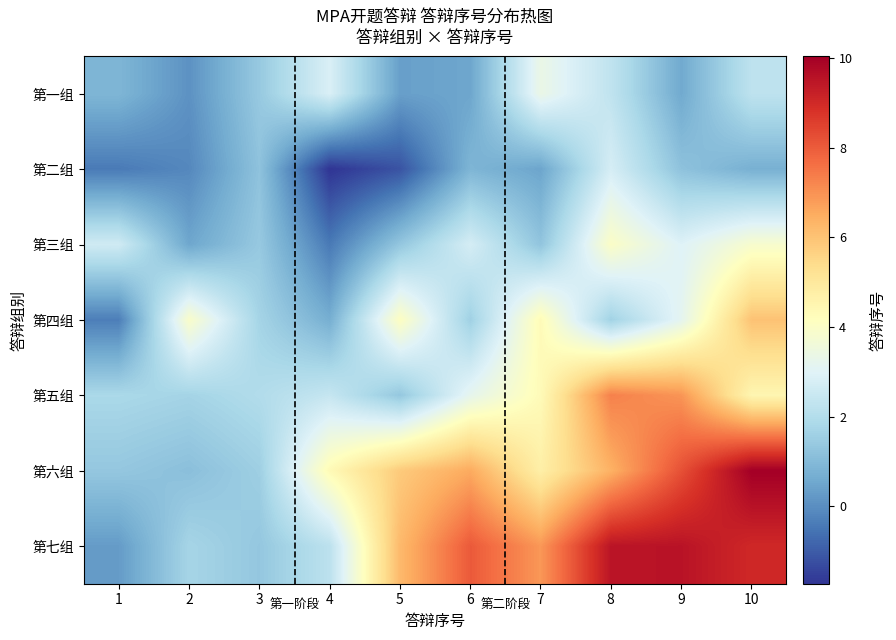

Reading left to right, what are all the values shown in this chart?

第一组: 1=0.9	2=0.1	3=1.4	4=2.9	5=0.4	6=0.5	7=3.4	8=2.3	9=0.6	10=2.2
第二组: 1=-0.4	2=-0.1	3=1.2	4=-1.7	5=-1.2	6=0.9	7=0.5	8=2.8	9=1.2	10=0.7
第三组: 1=2.6	2=0.5	3=1.4	4=-0.4	5=1.3	6=2.7	7=1.3	8=4.0	9=3.0	10=3.8
第四组: 1=-0.3	2=3.9	3=1.7	4=0.7	5=4.1	6=1.6	7=4.3	8=1.6	9=3.2	10=6.0
第五组: 1=1.8	2=1.7	3=2.0	4=2.4	5=1.4	6=3.2	7=4.3	8=7.3	9=6.9	10=4.5
第六组: 1=1.3	2=1.1	3=1.6	4=4.3	5=5.8	6=6.5	7=4.7	8=6.4	9=8.2	10=10.0
第七组: 1=0.3	2=1.7	3=1.3	4=2.2	5=6.2	6=8.0	7=6.9	8=9.5	9=9.5	10=9.0